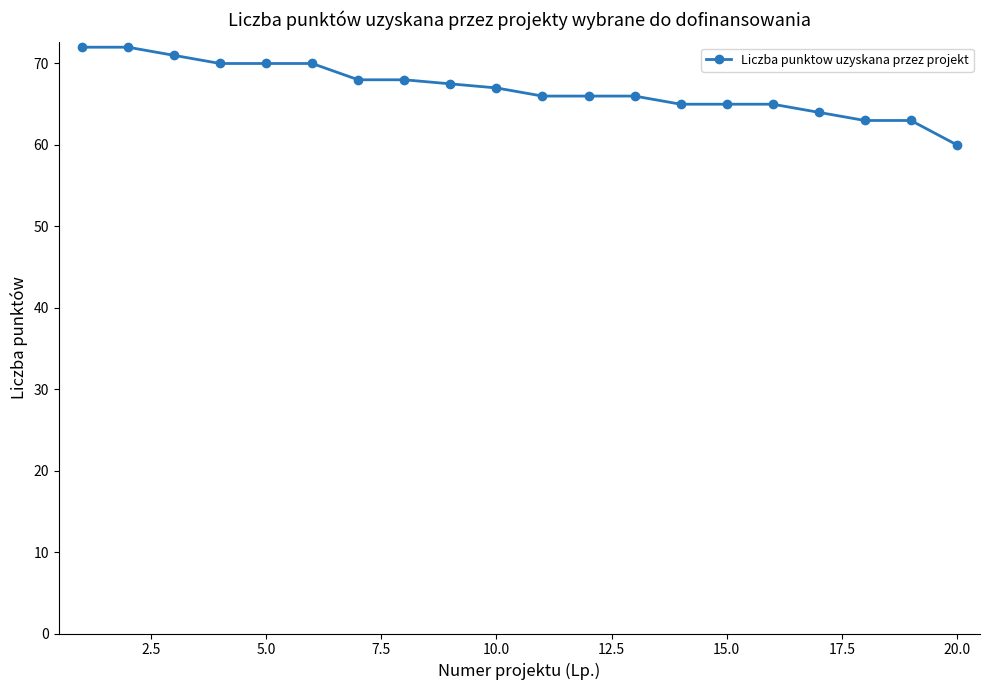

What is the greatest value displayed?

72.0